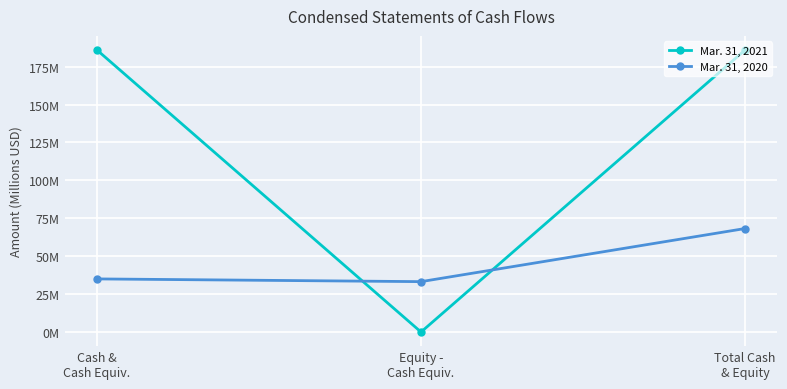

Is the value of Mar. 31, 2020 at Cash &
Cash Equiv. greater than the value of Mar. 31, 2021 at Equity -
Cash Equiv.?

Yes